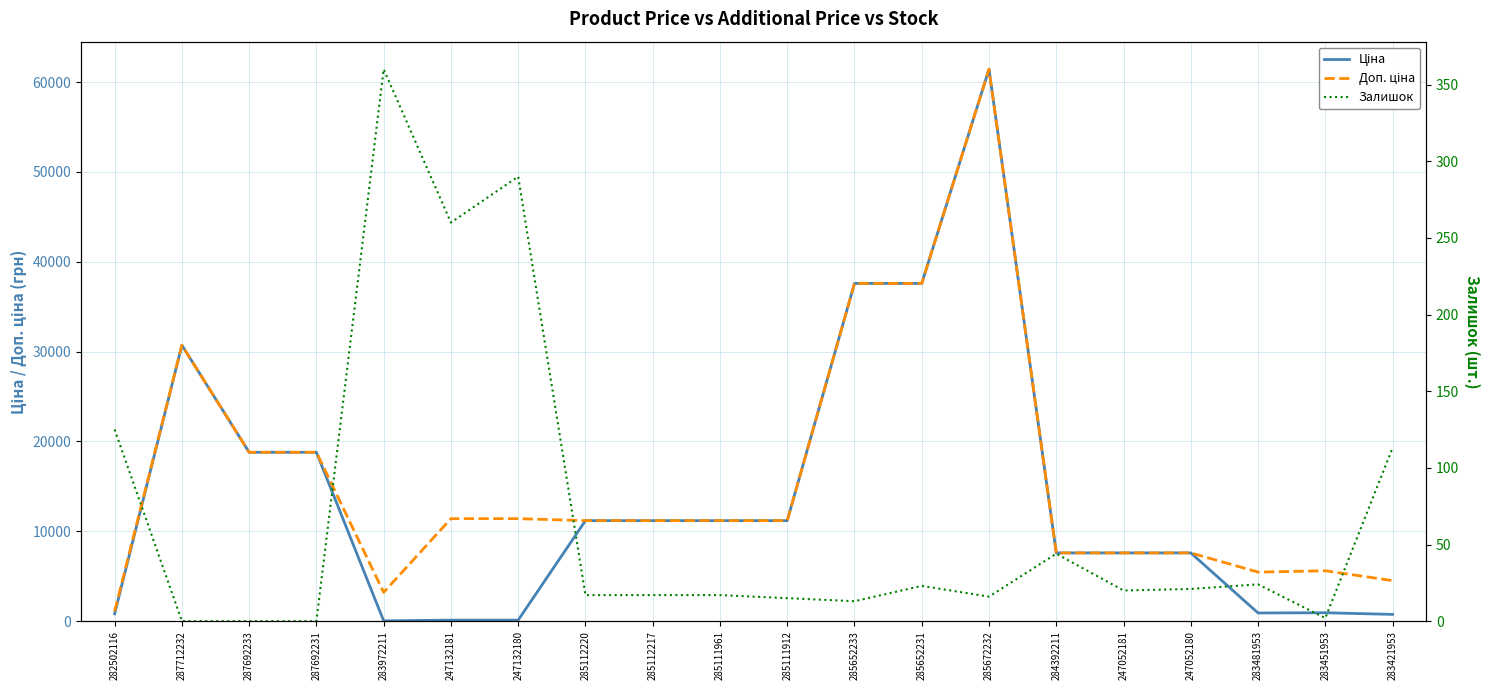

At which label does Ціна first exceed 11188?

287712232